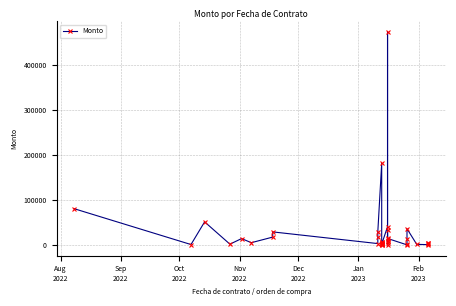

True or false: the data has more than 0 interior local peaks.

True